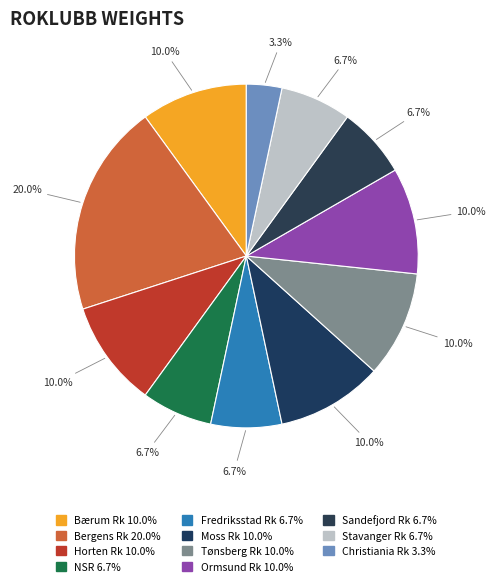

Is it true that Moss Rk is 10% of the pie?

True